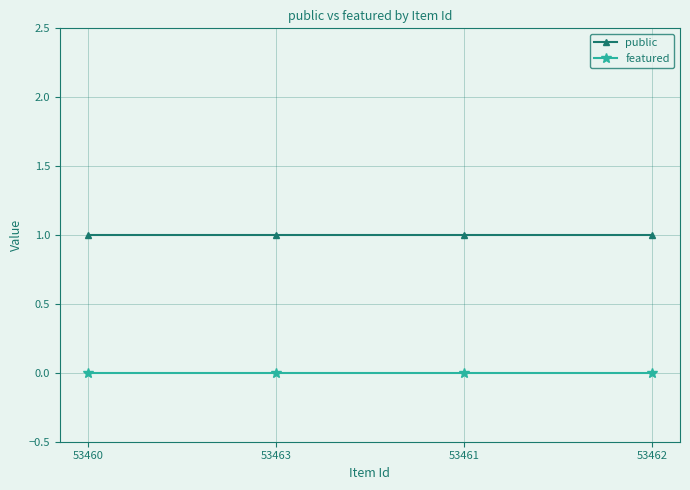

What position from the left is 53462?

4